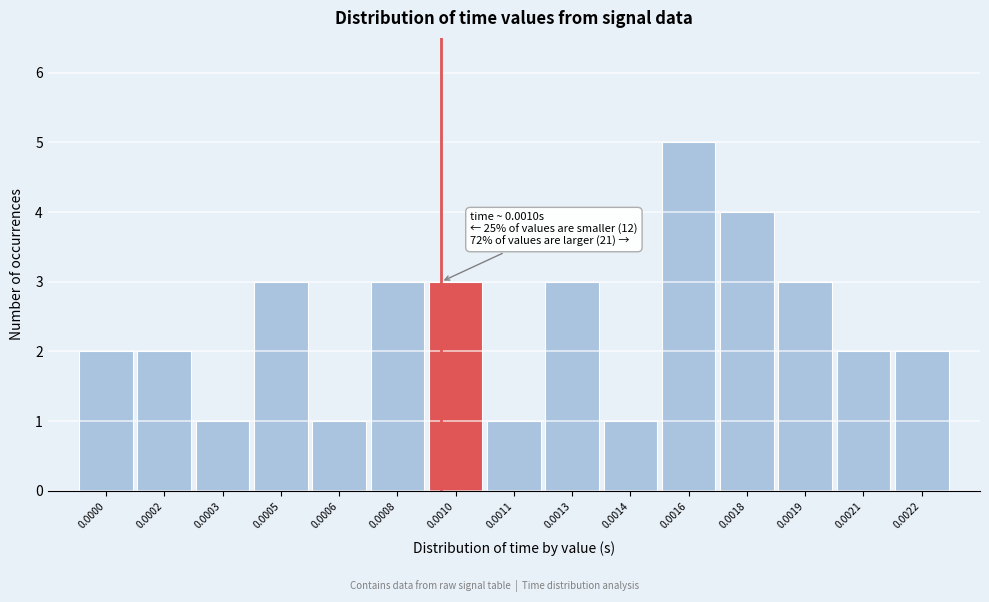

Reading left to right, list all the values displayed in this chart.

2	2	1	3	1	3	3	1	3	1	5	4	3	2	2